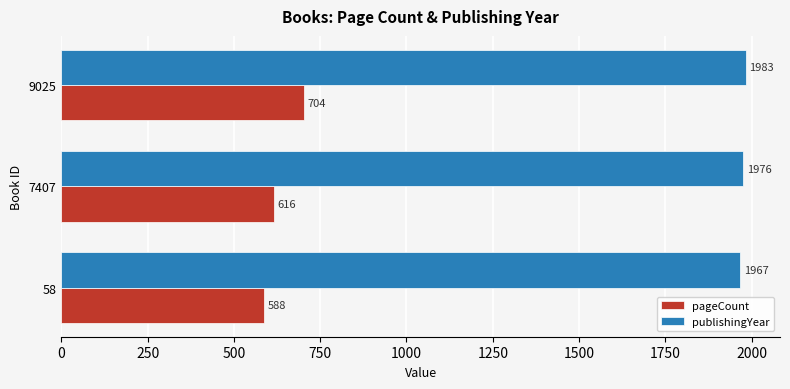

How many data points in pageCount are less than 616?

1